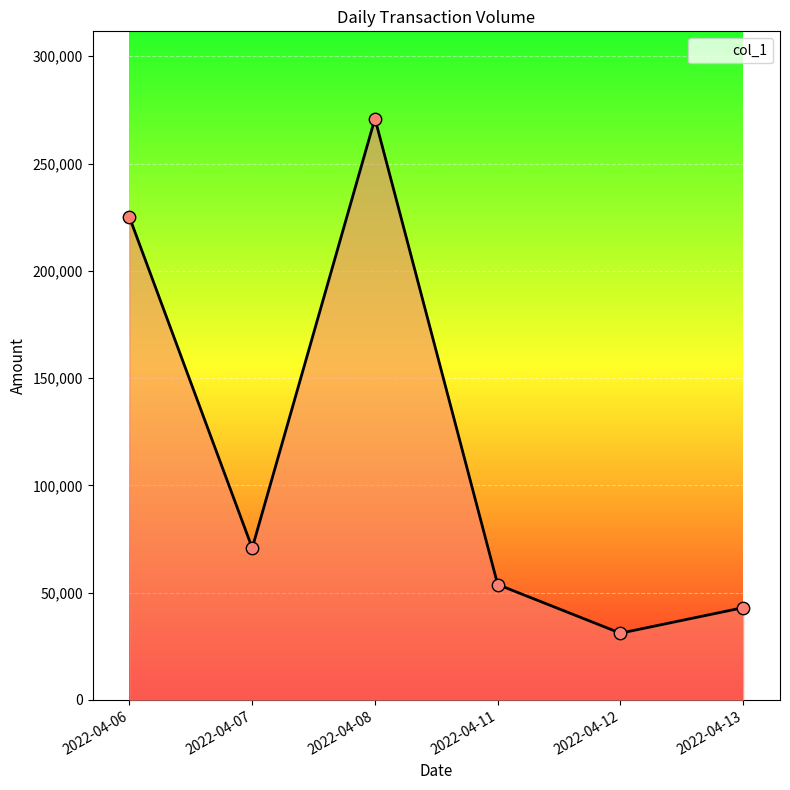

Between 2022-04-12 and 2022-04-13, which is larger?

2022-04-13